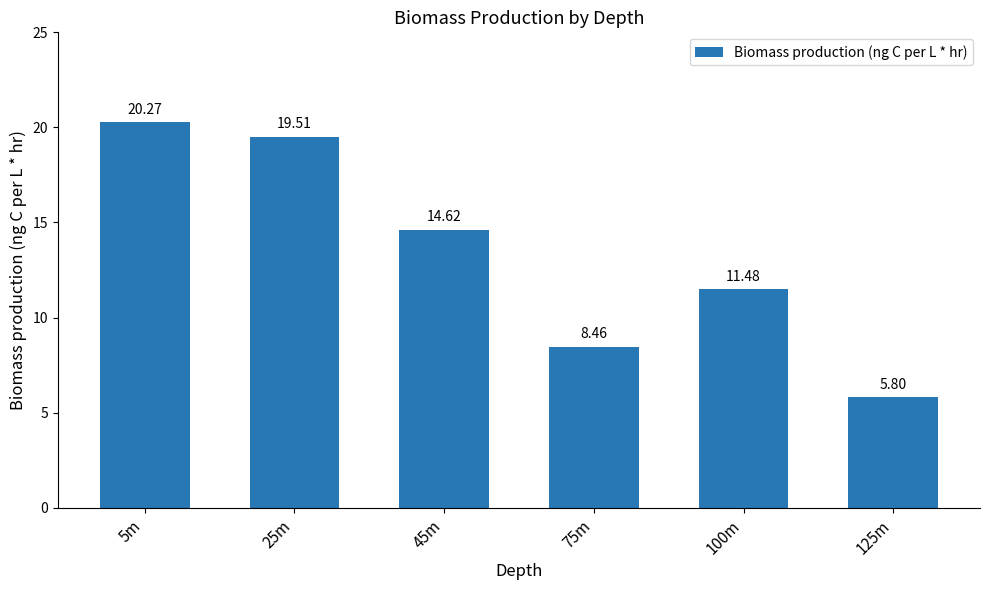

What position from the left is 45m?

3